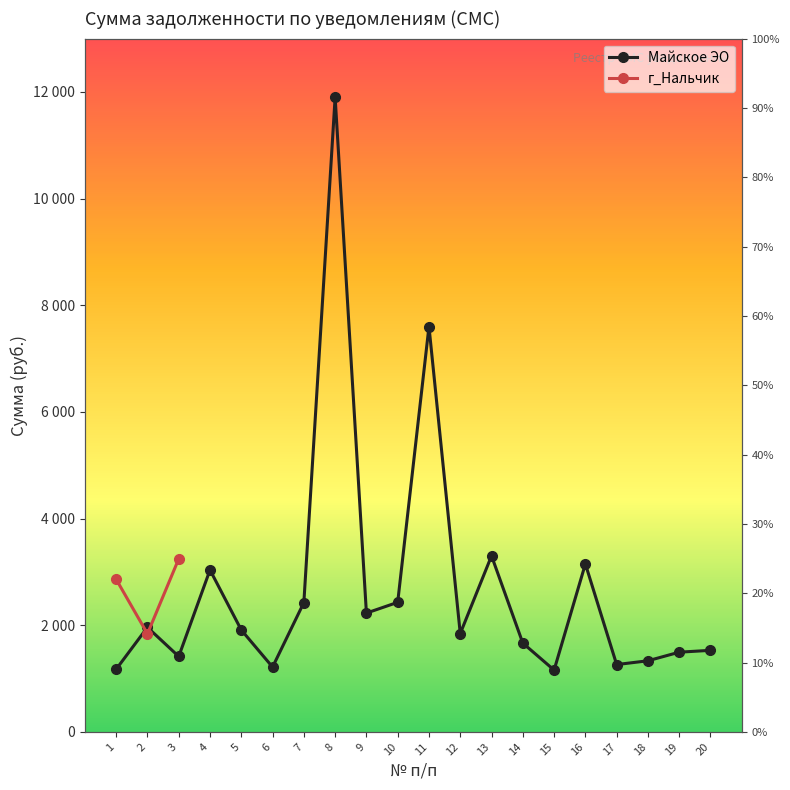

The chart shows a value of 2381.9 at 19. True or false?

False